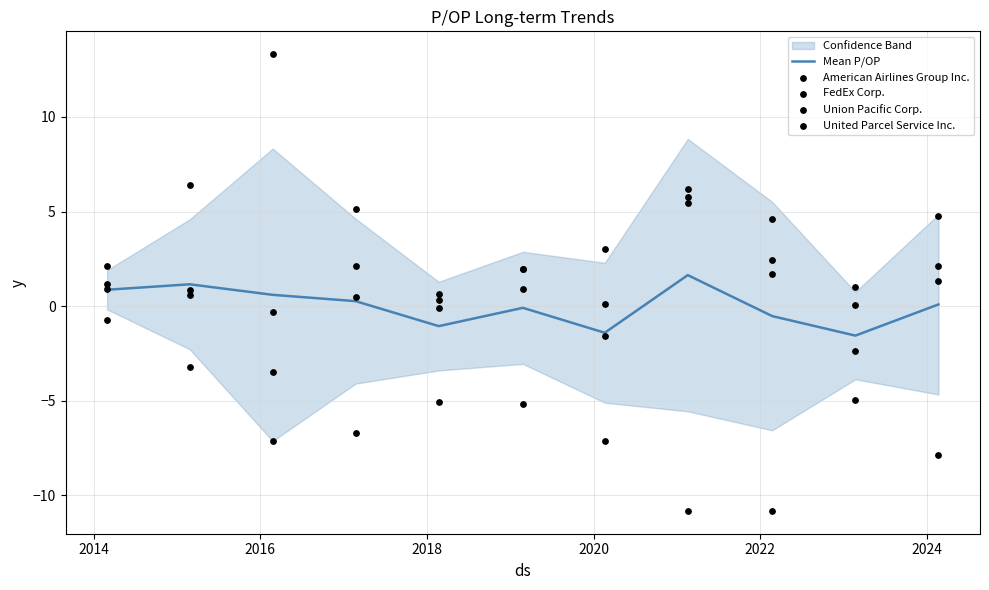

What is the maximum value for Mean P/OP?

1.6